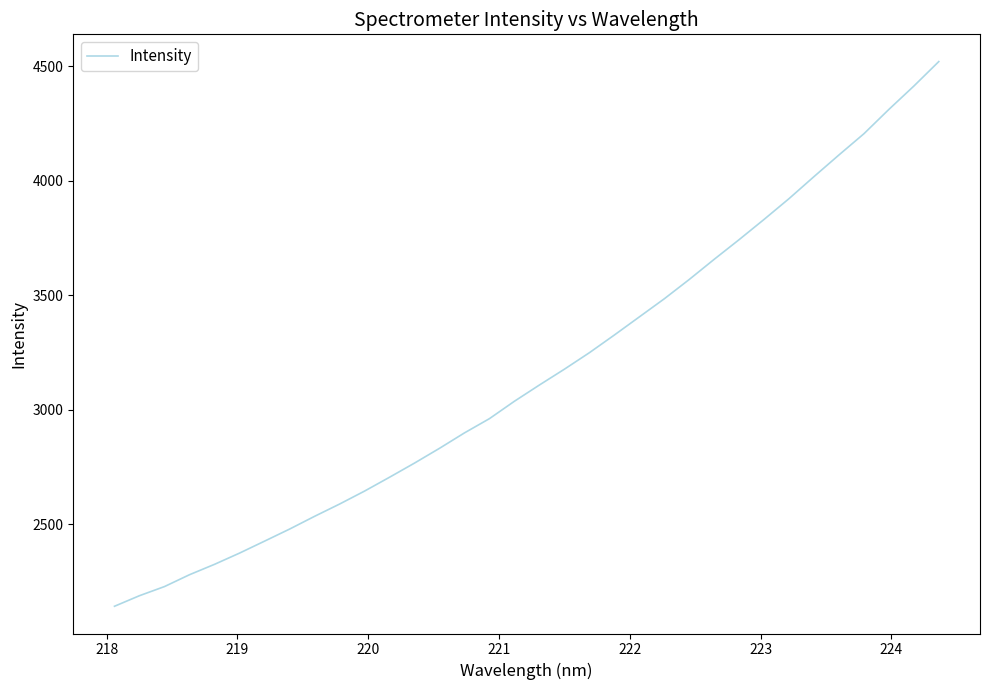

What is the maximum value shown in the chart?

4520.5